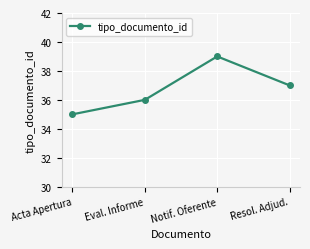

Reading left to right, extract all data points from this chart.

Acta Apertura=35	Eval. Informe=36	Notif. Oferente=39	Resol. Adjud.=37